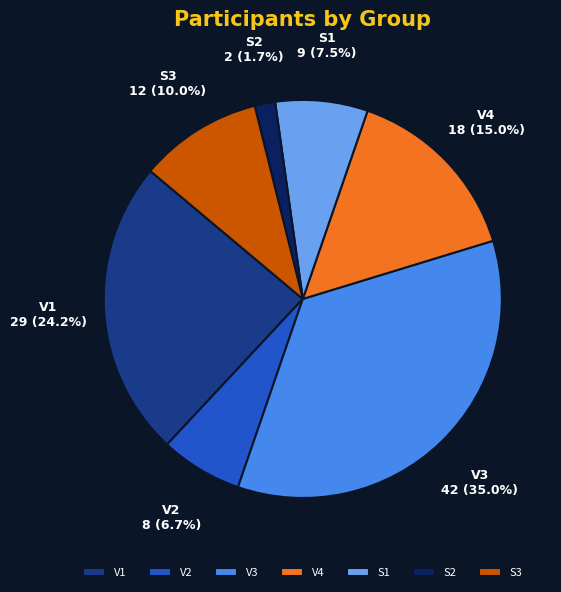

What is the smallest slice in the pie chart?

S2